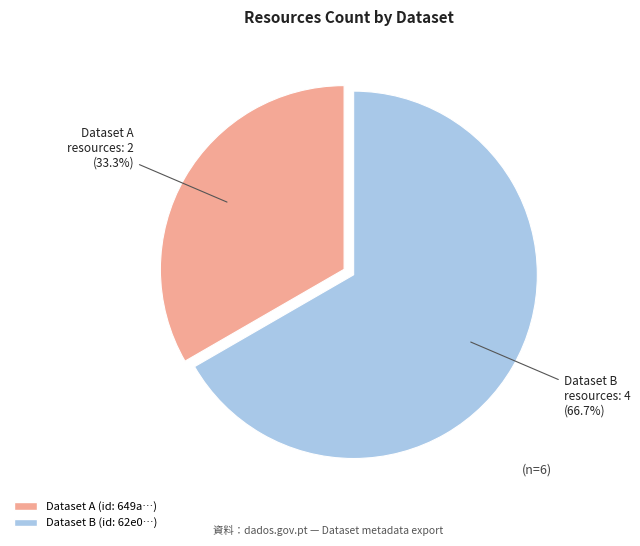

Is there any slice that represents more than half of the pie?

Yes